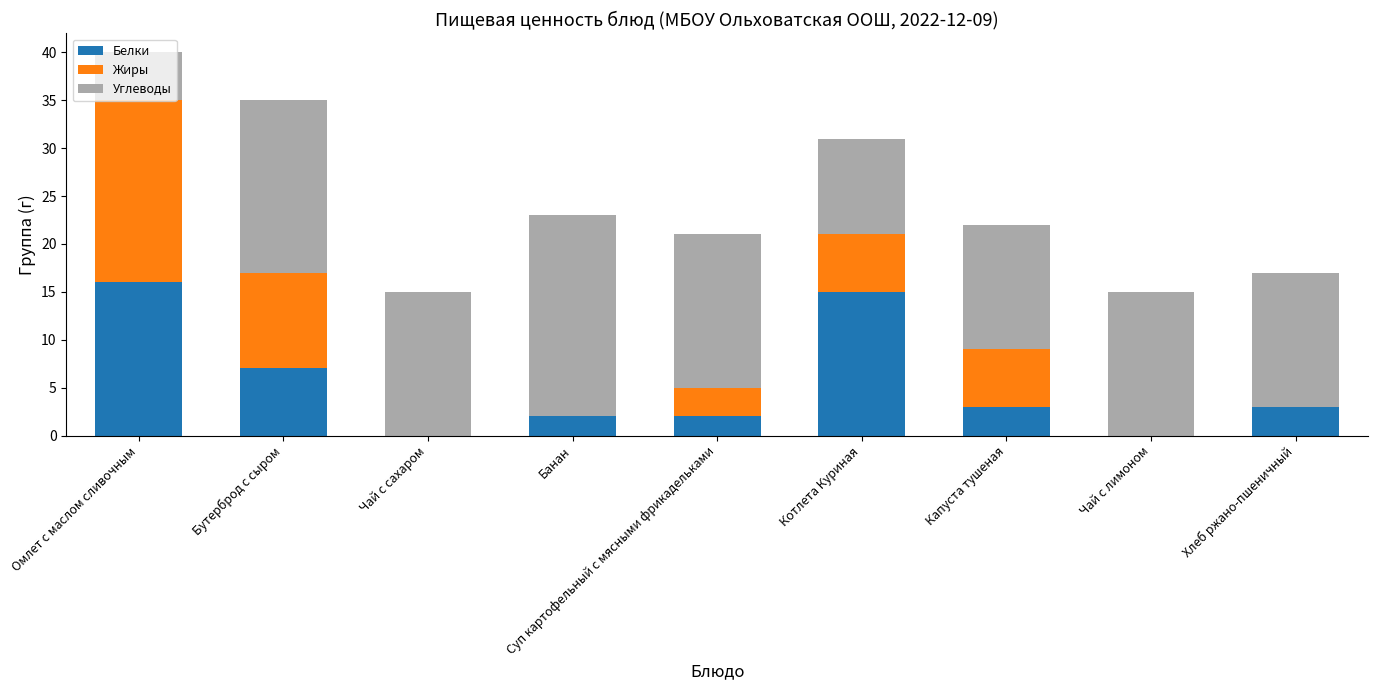

What is the sum of all Белки values?

48